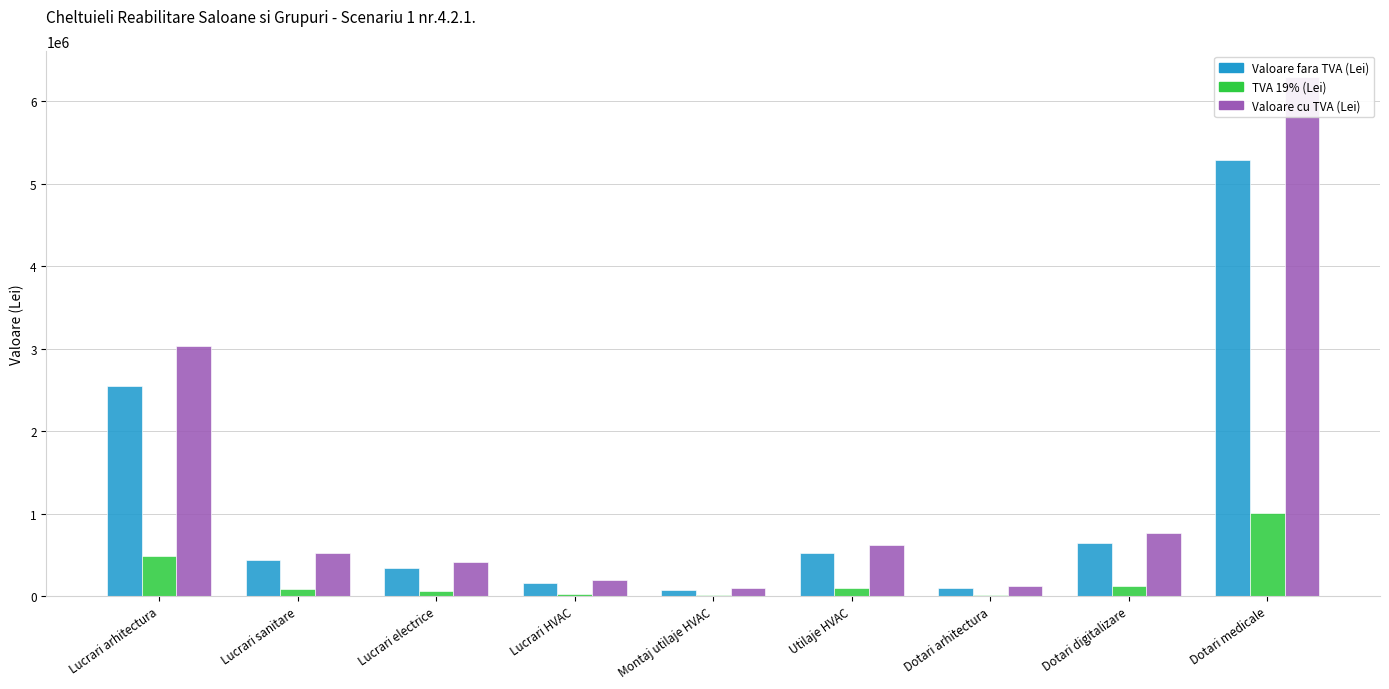

What position from the right is Utilaje HVAC?

4